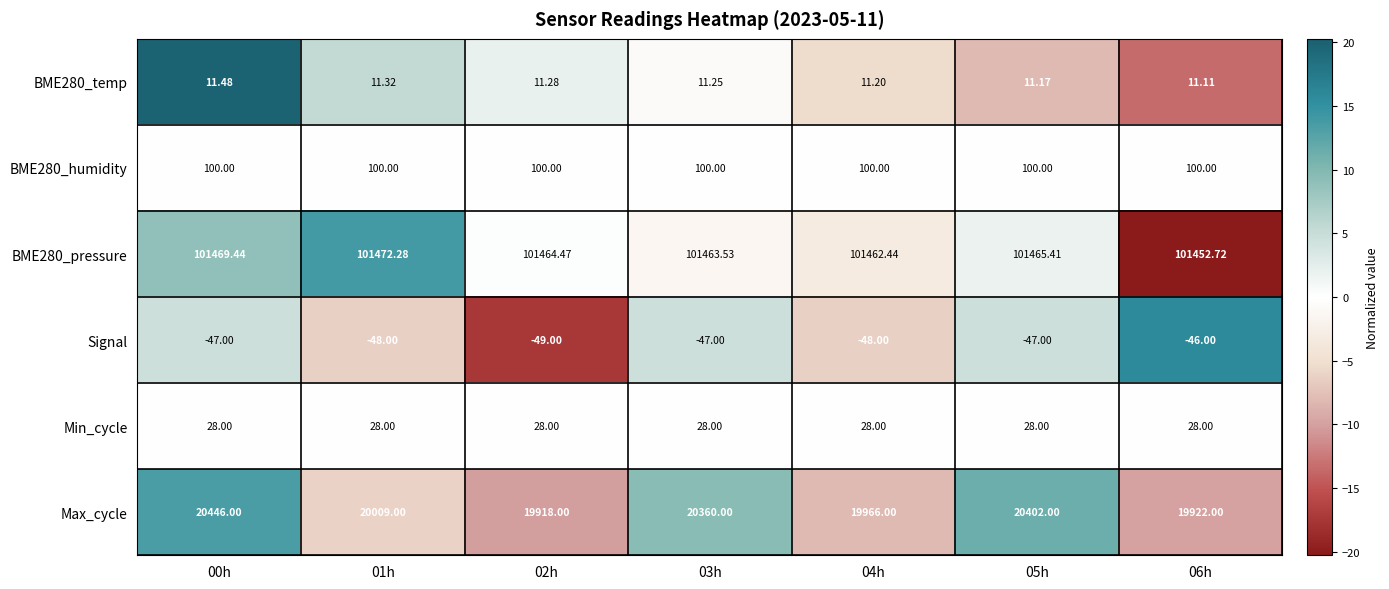

Between 00h and 06h, which series saw the biggest shift?

Max_cycle